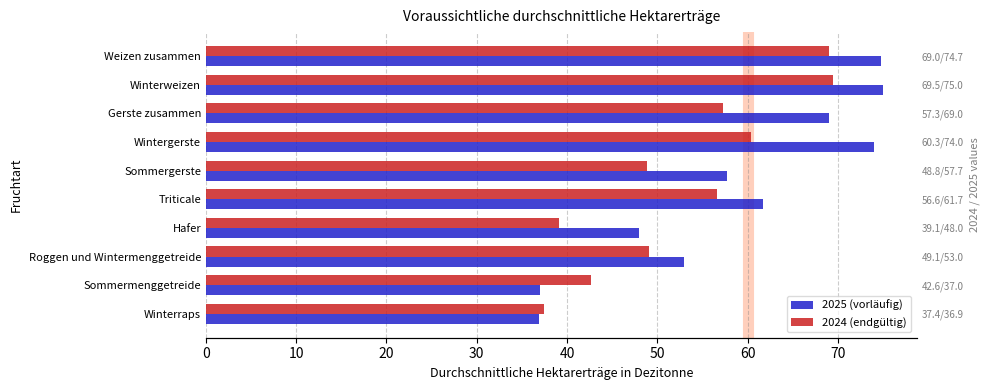

What is the lowest value of the 2025 (vorläufig) series?

36.9